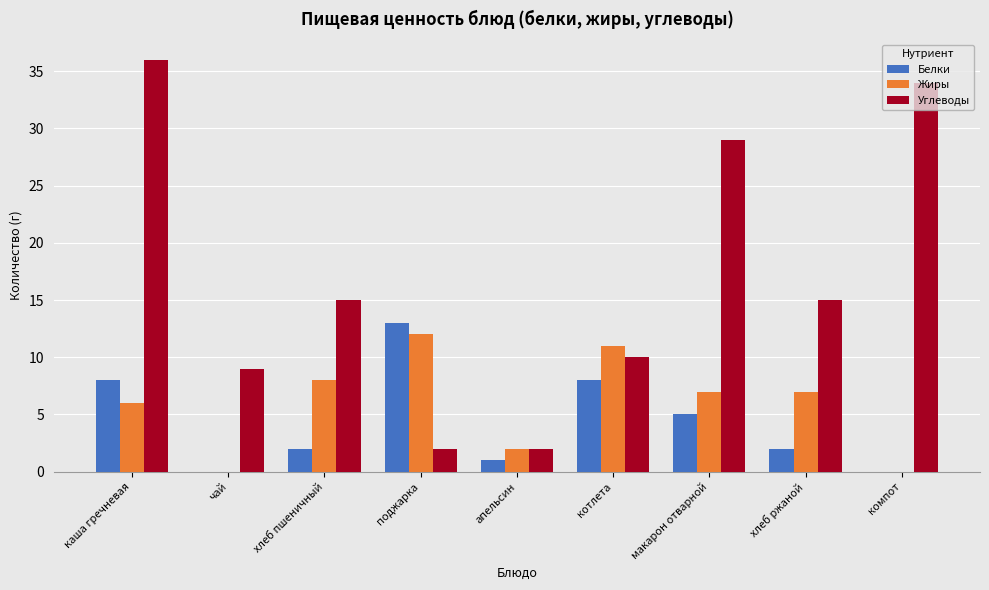

At which category does the chart reach its peak across all series?

каша гречневая